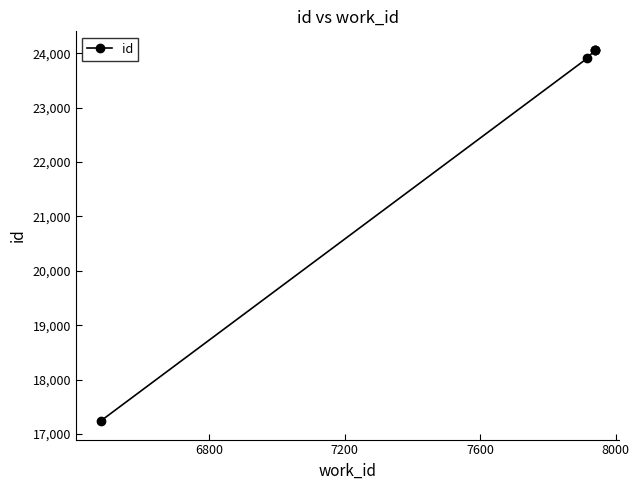

What is the smallest value displayed?

17240